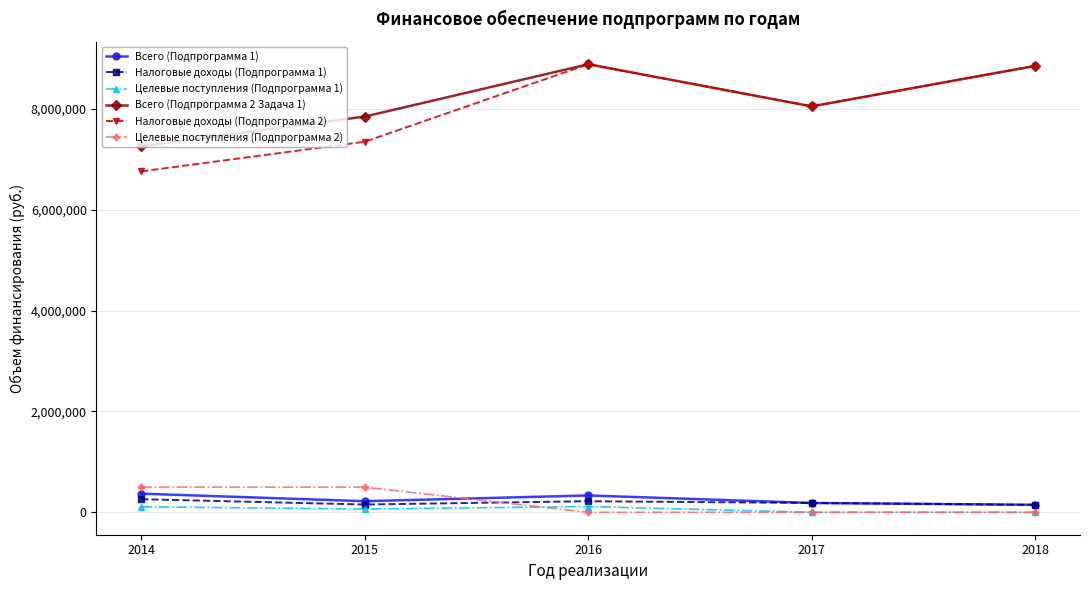

At how many categories does at least one series exceed 3597336?

5